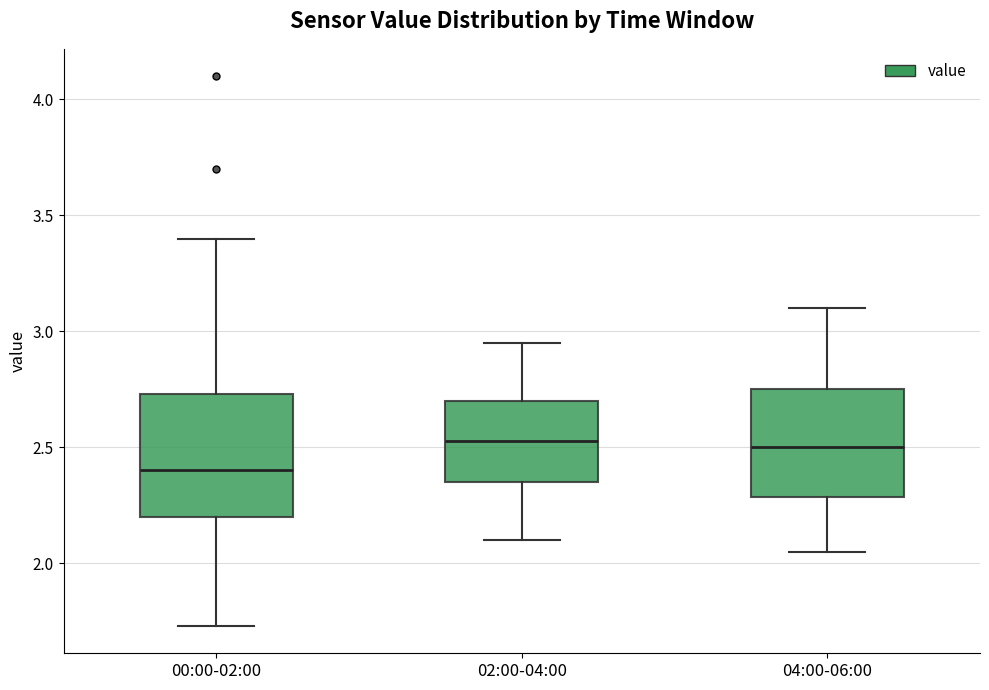

Reading left to right, read every box against the y-axis: the position of its median line, the range the box covers, and the ends of its whiskers. The values are not printed on the chart, so give them approximately, as read against the axis.

00:00-02:00: median 2.40, box 2.20 to 2.75, whiskers 1.75 to 3.40
02:00-04:00: median 2.55, box 2.35 to 2.70, whiskers 2.10 to 2.95
04:00-06:00: median 2.50, box 2.30 to 2.75, whiskers 2.05 to 3.10